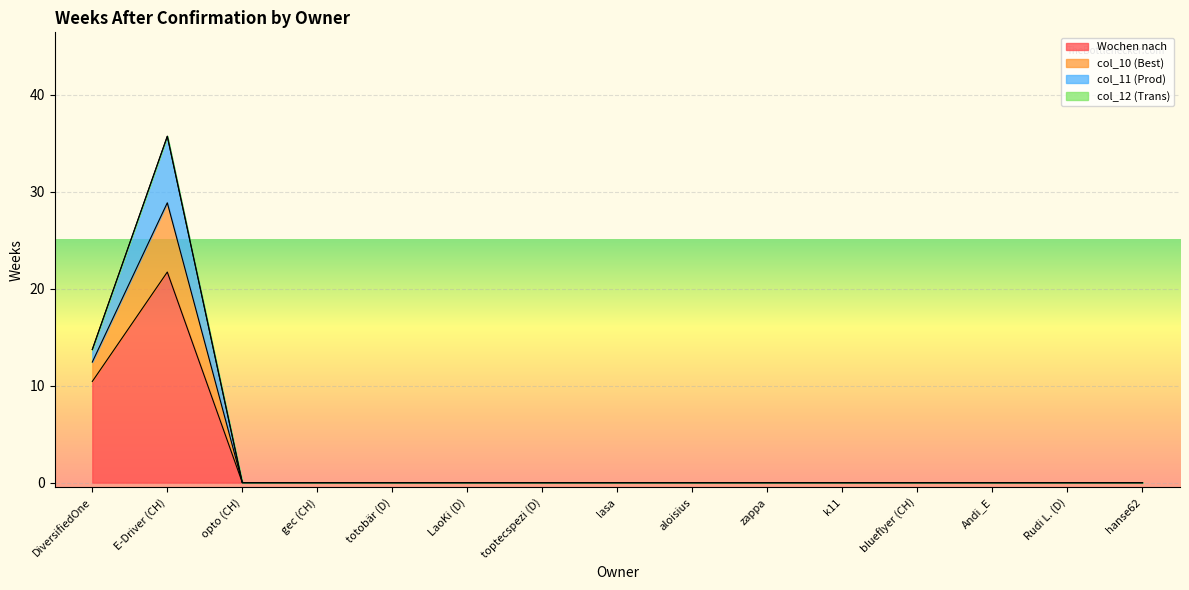

How many lines are shown in the chart?

4